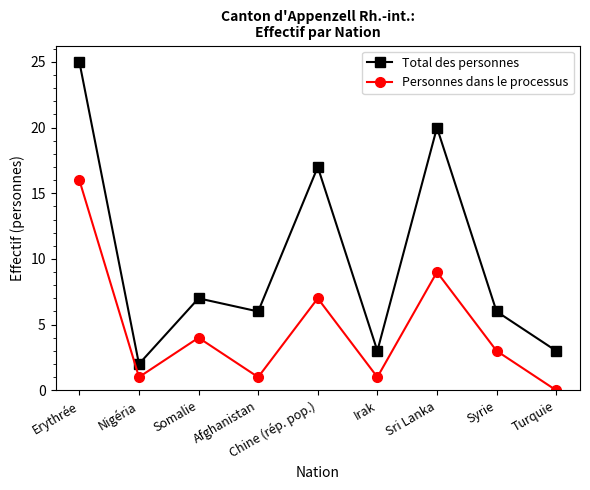

What is the greatest value displayed?

25